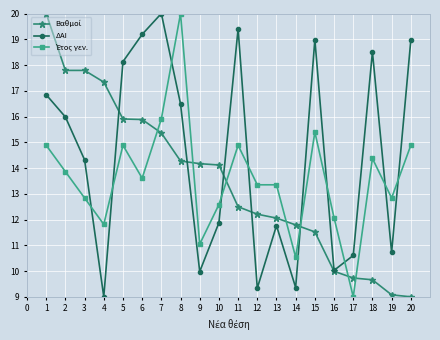

Which category has the lowest value in the ΔΑΙ series?

4